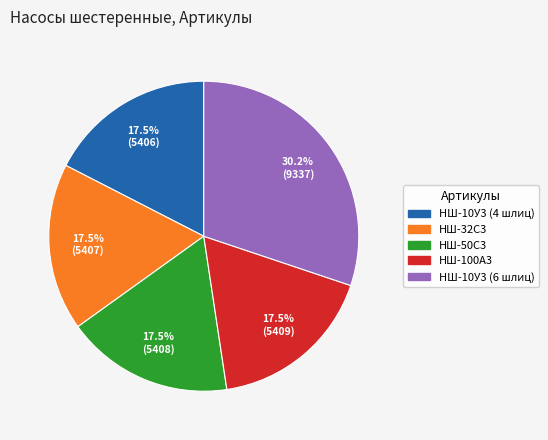

How many slices are in this pie chart?

5